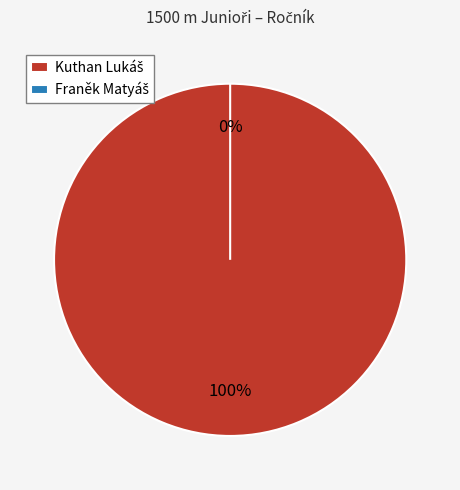

Which category accounts for the majority?

Kuthan Lukáš